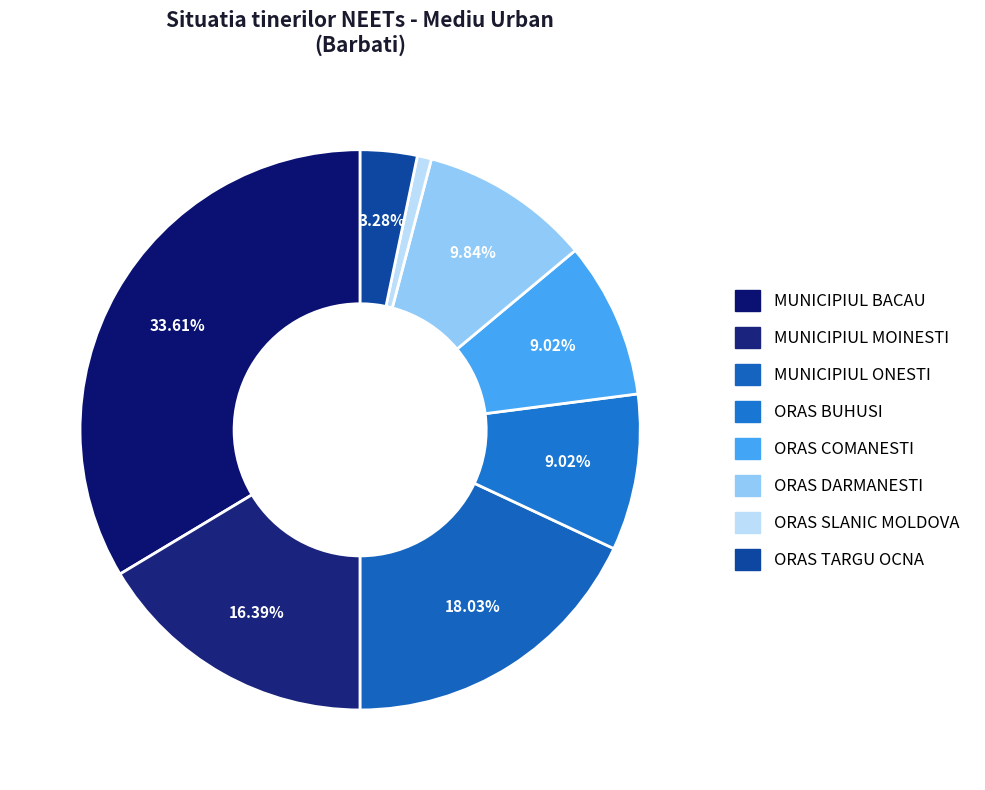

Between ORAS SLANIC MOLDOVA and ORAS BUHUSI, which is larger?

ORAS BUHUSI